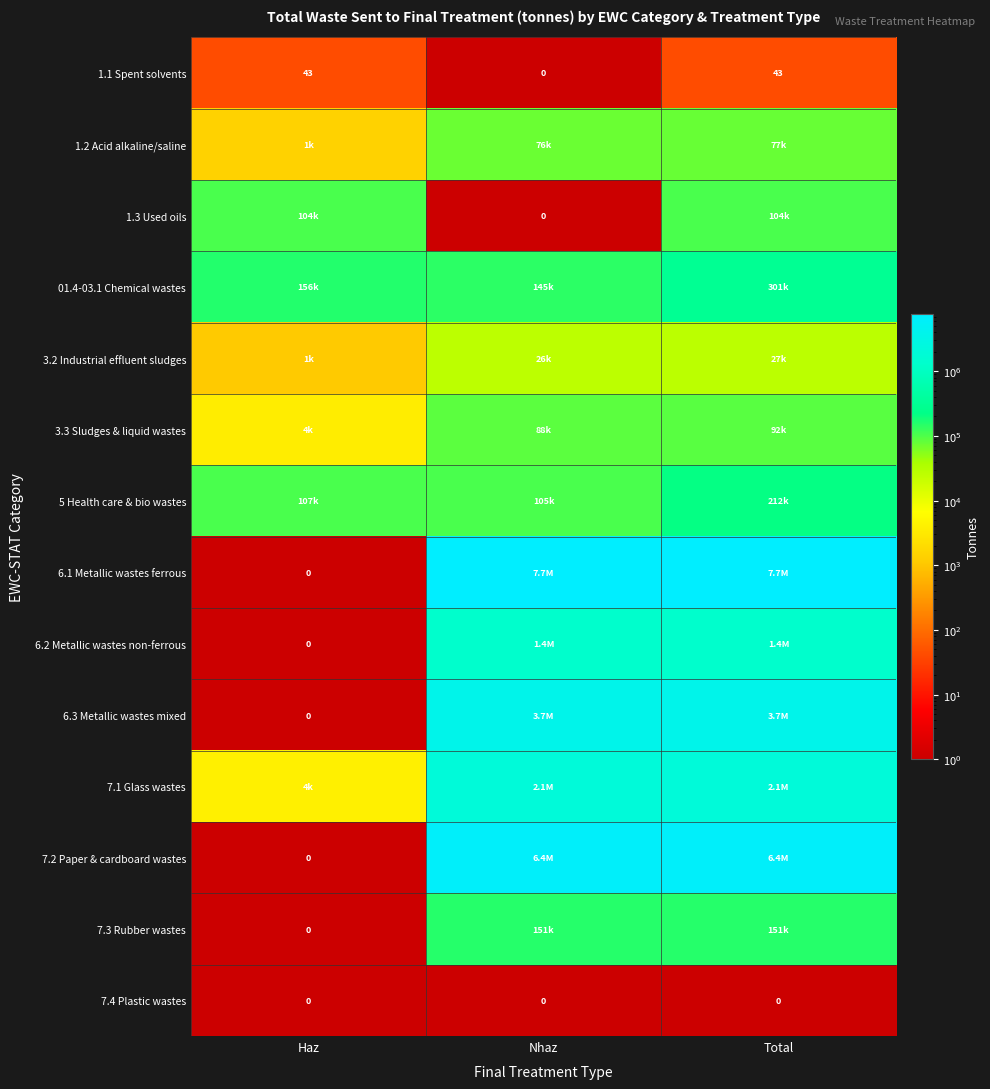

What is the sum of the 1.1 Spent solvents values at Total and Haz?

86